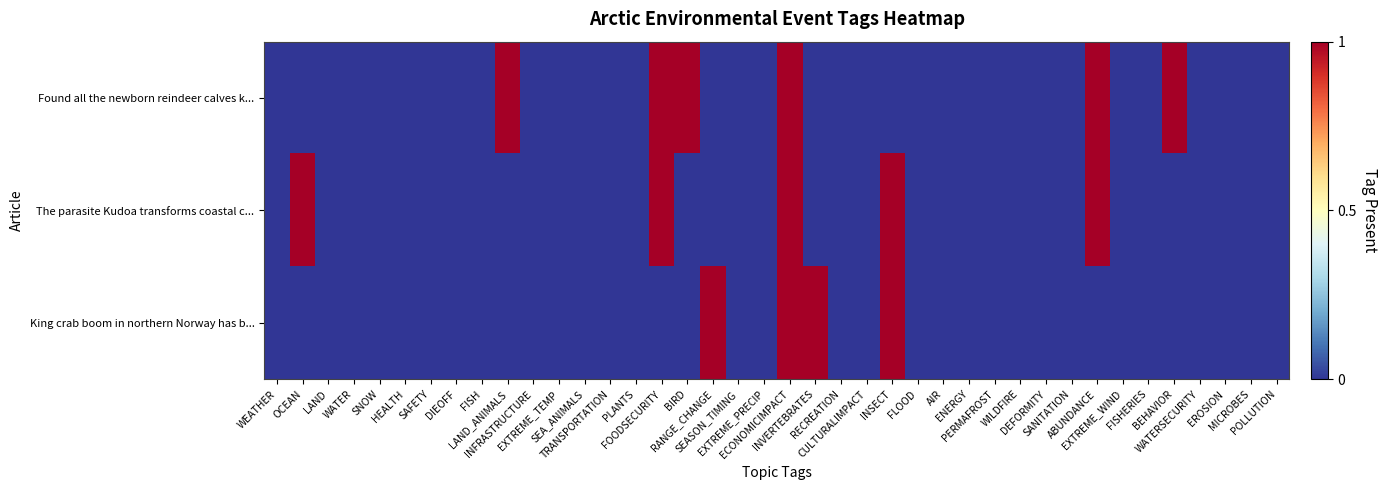

What is the difference between the highest and lowest values at OCEAN?

1